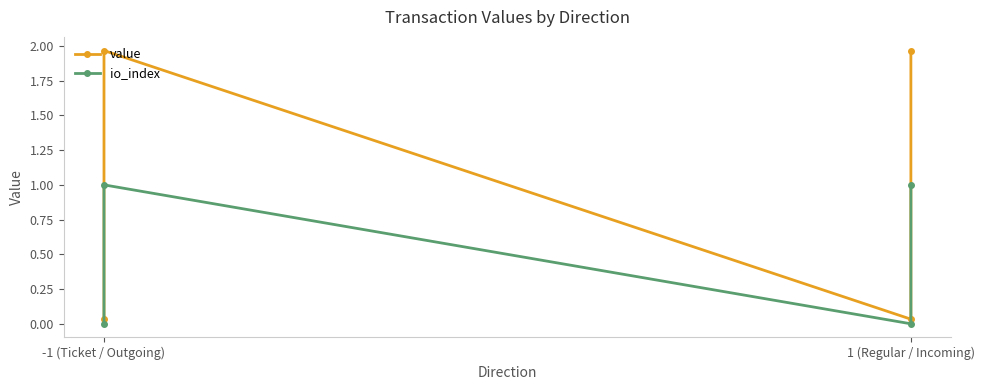

True or false: io_index and value intersect in this chart.

False